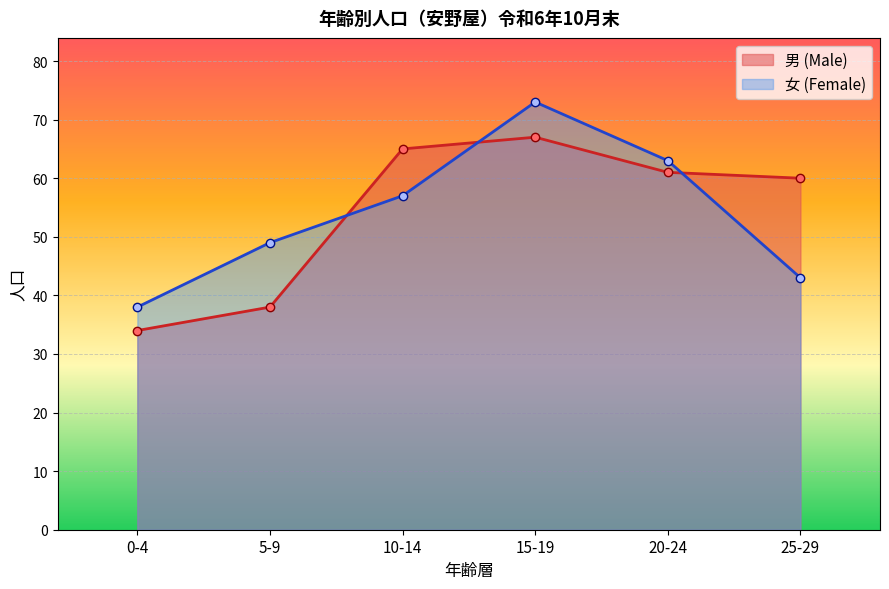

What is the label of the 2nd point from the right?

20-24